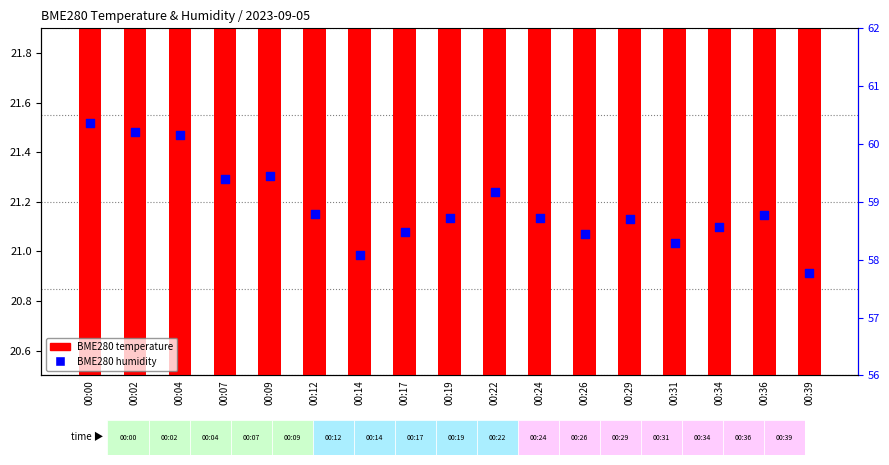

What is the total value across all series at 00:17?

80.2